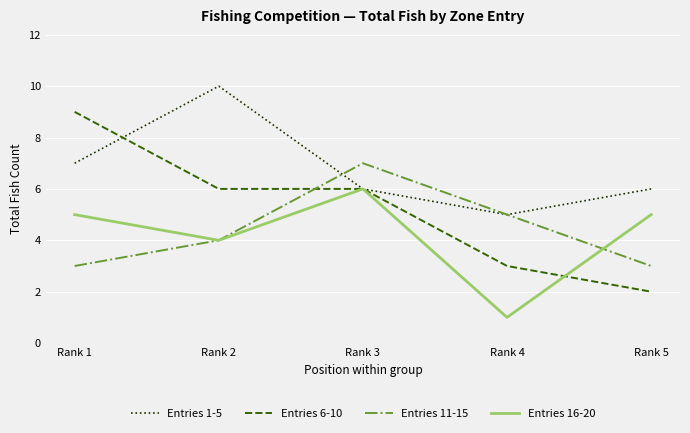

Which series has the widest spread of values?

Entries 6-10